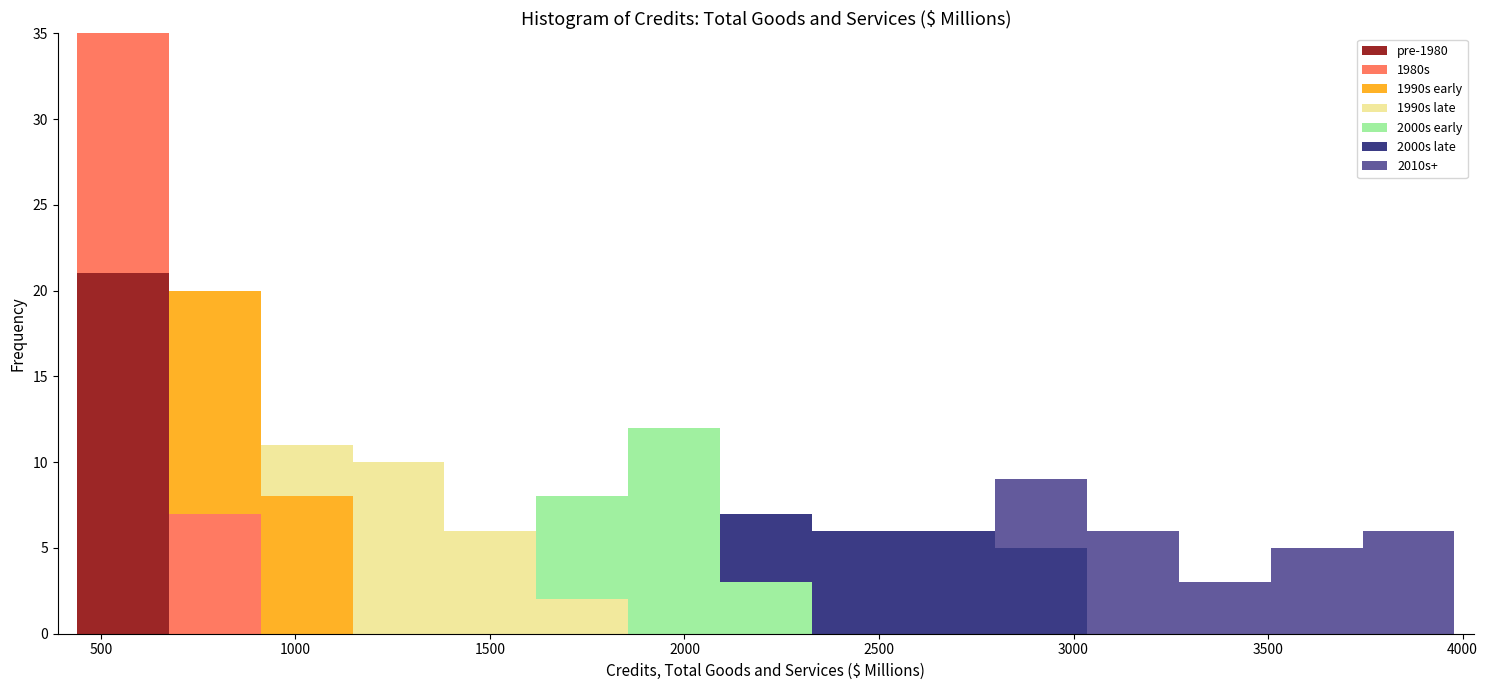

Which range on the x-axis has the tallest stacked bar (by total height)?

450 to 700